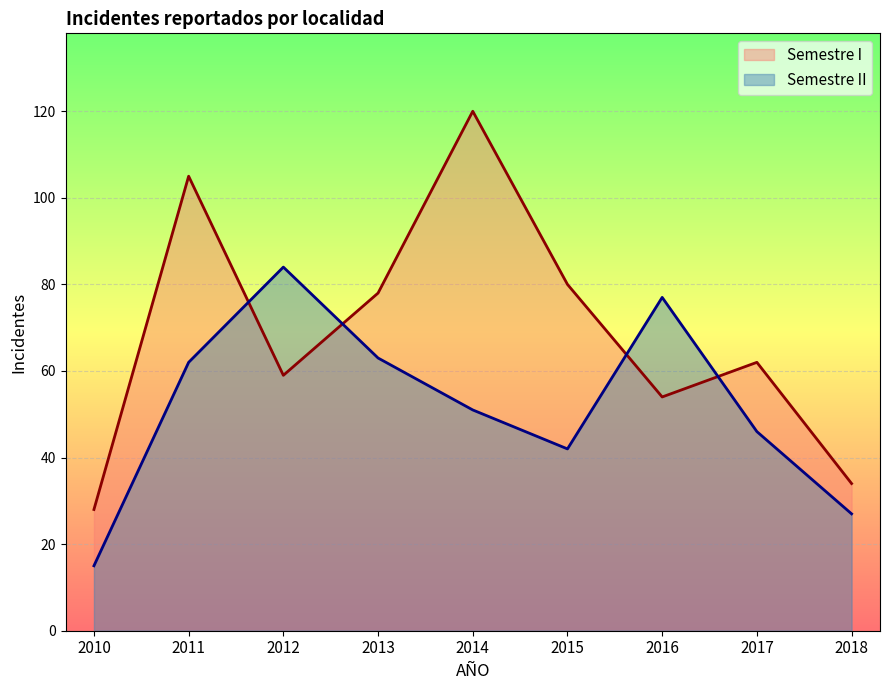

What is the value of the Semestre II point at the 2nd from the left?

62